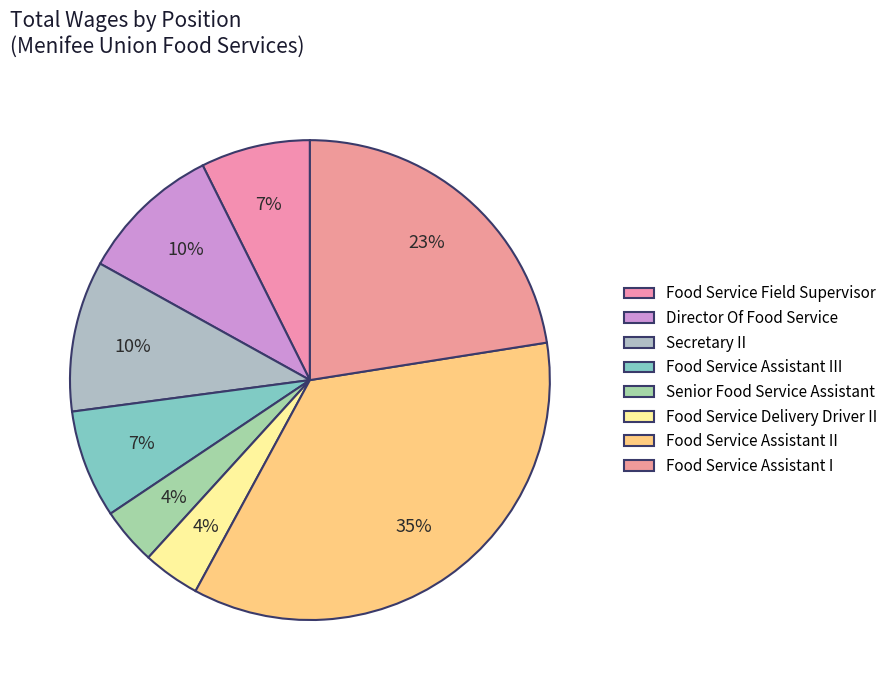

Count the number of slices in the pie.

8